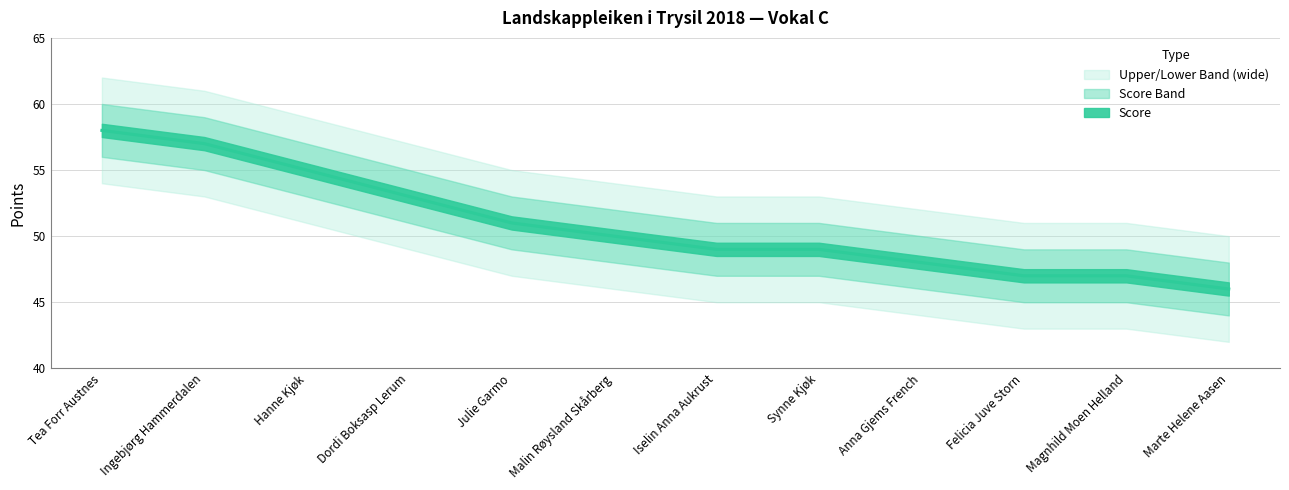

What is the average value of the Lower Band series?

49